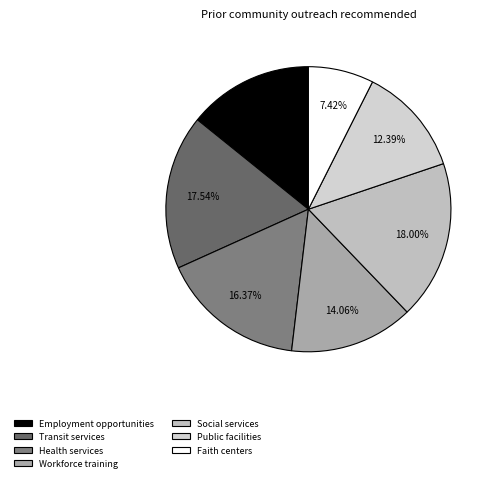

Is there any slice that represents more than half of the pie?

No